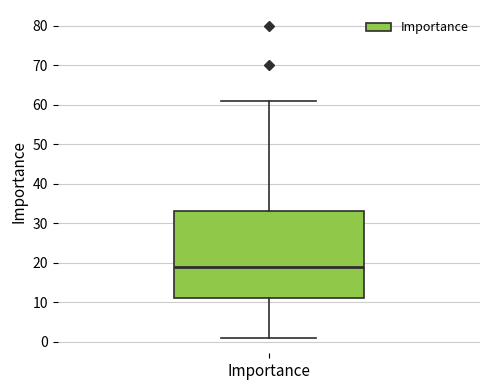

Transcribe this box plot: give where the median line is, the range the box spans, and where the two whiskers end, as read against the y-axis. The values are not printed on the chart, so give them approximately, as read against the axis.

median 19, box 11 to 33, whiskers 1 to 61